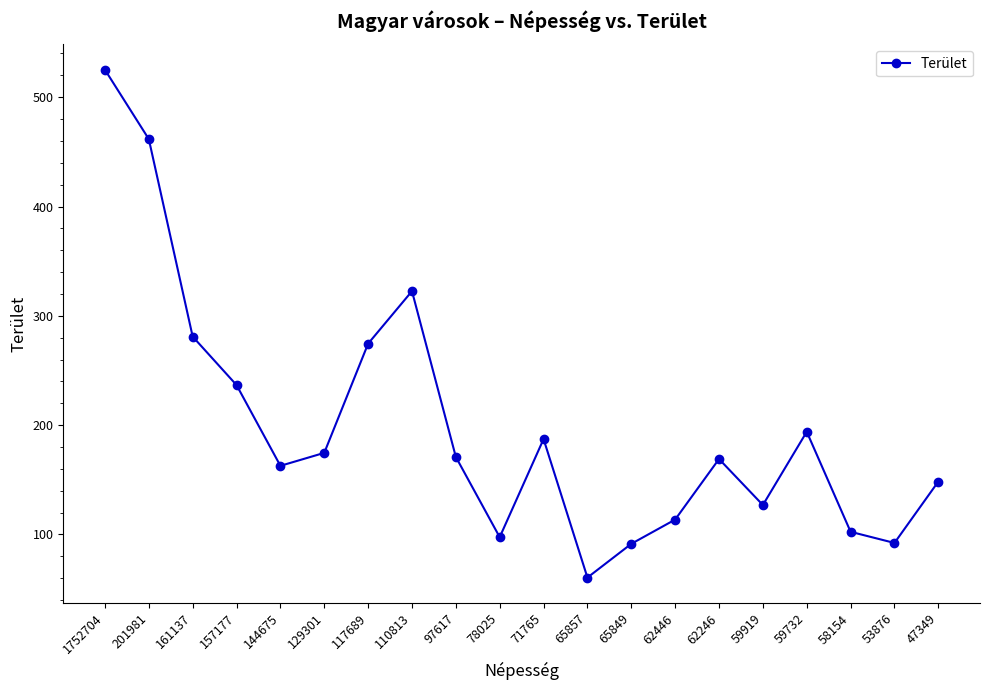

What value does the data have at 71765?

187.2